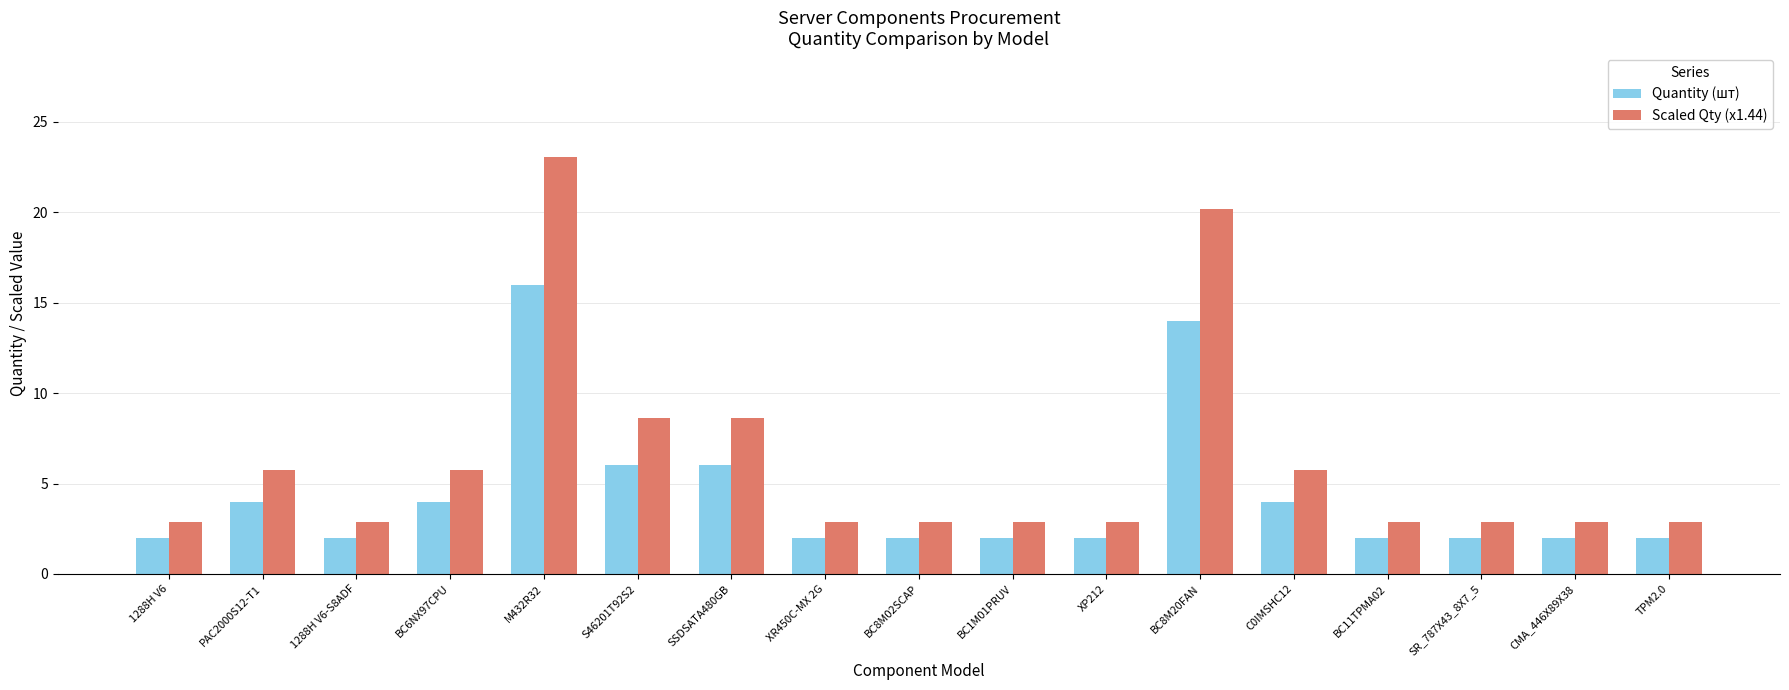

Rank the series by their maximum value, from lowest to highest.

Quantity (шт), Scaled Qty (x1.44)